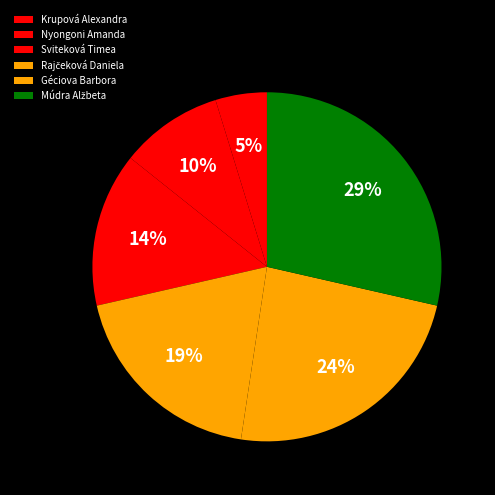

Does Nyongoni Amanda represent more than half of the total?

No